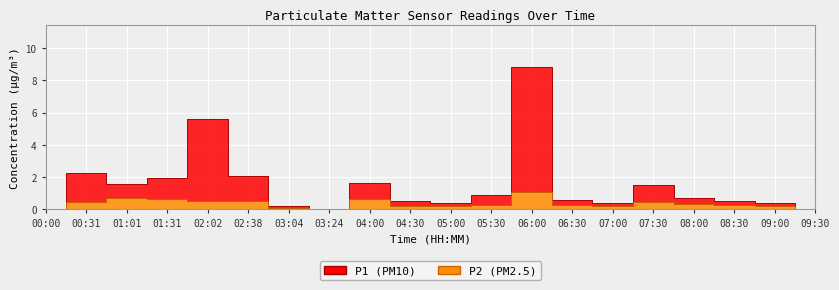

How many data points in P2 are above 0?

17